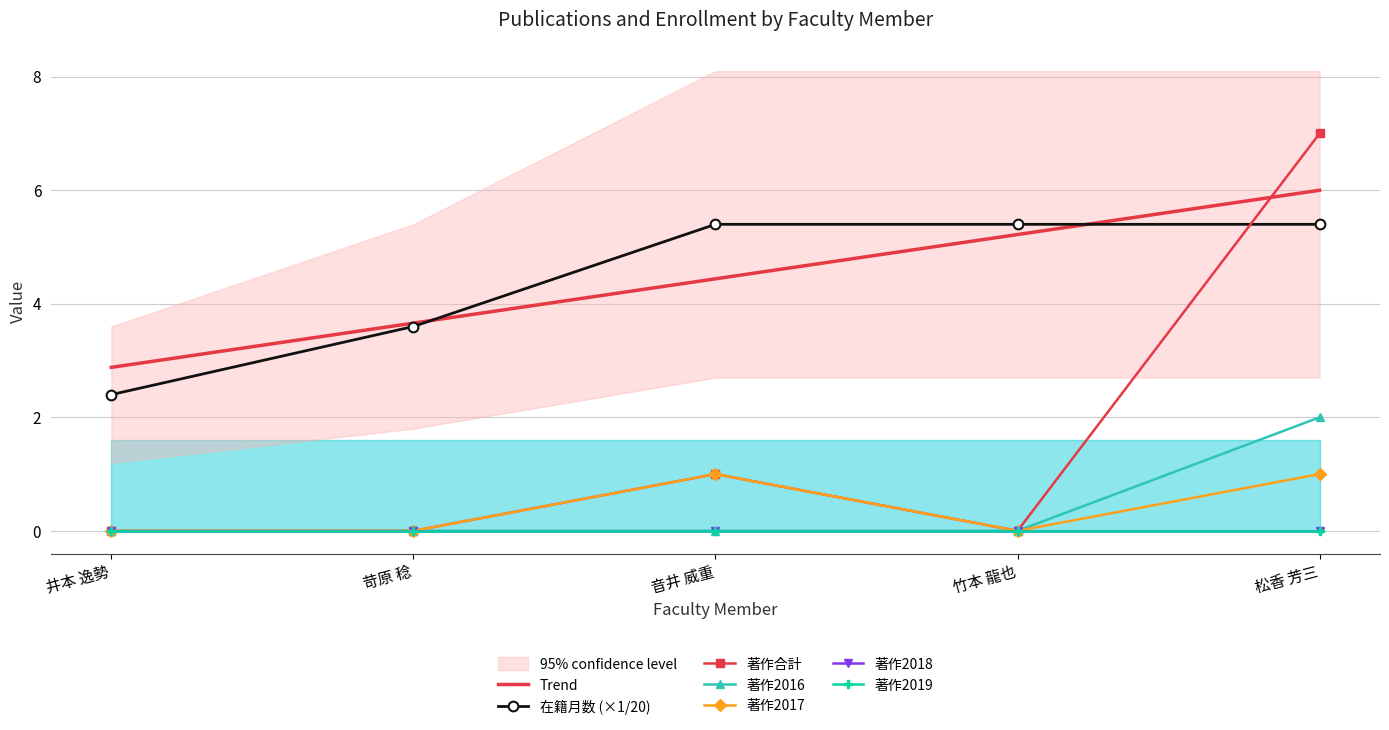

What is the difference between the maximum and minimum values in the 著作合計 series?

7.0